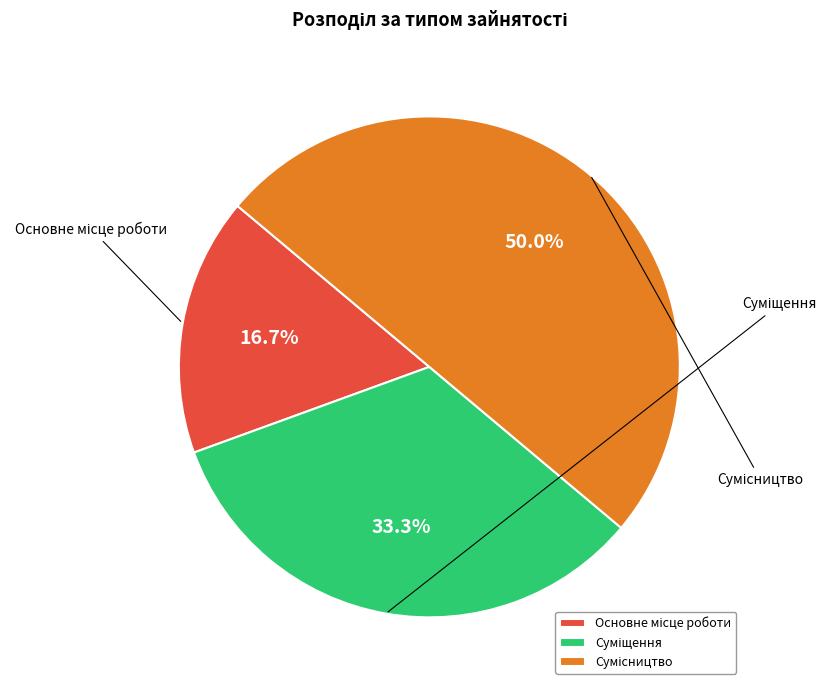

Between Суміщення and Основне місце роботи, which is larger?

Суміщення